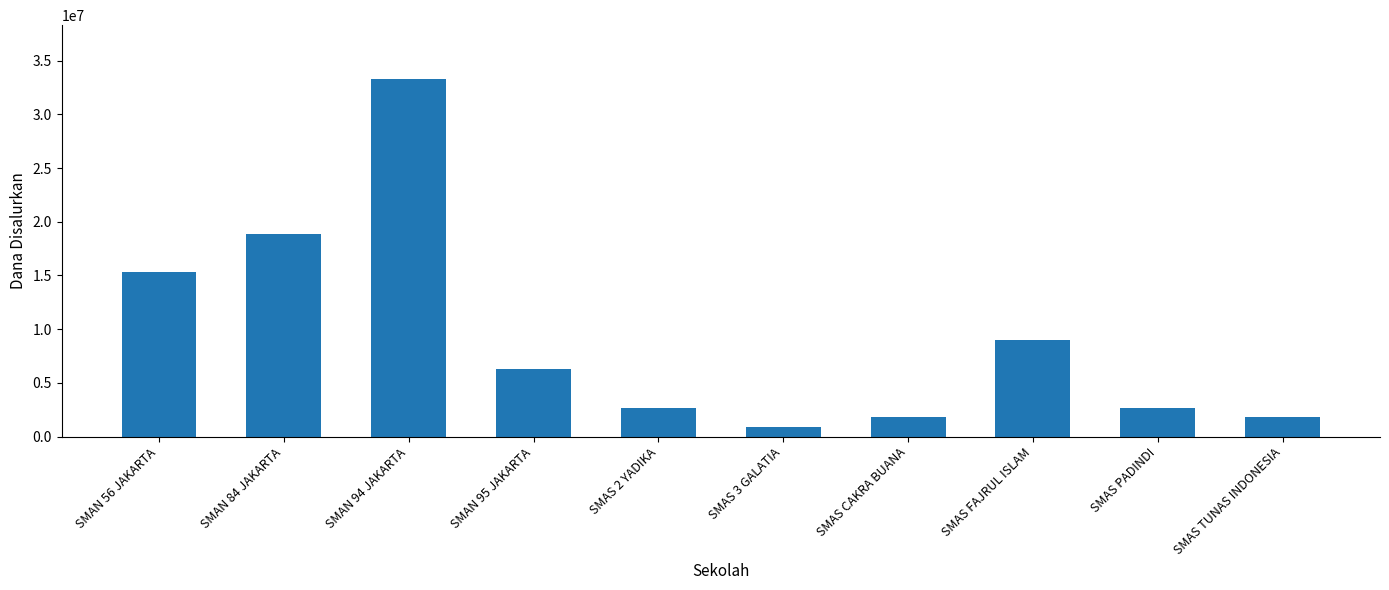

What is the value of the 10th bar from the left?

1800000